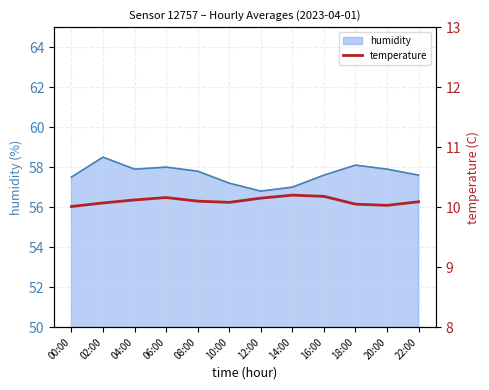

The chart shows a value of 10.0 at 00:00. True or false?

True